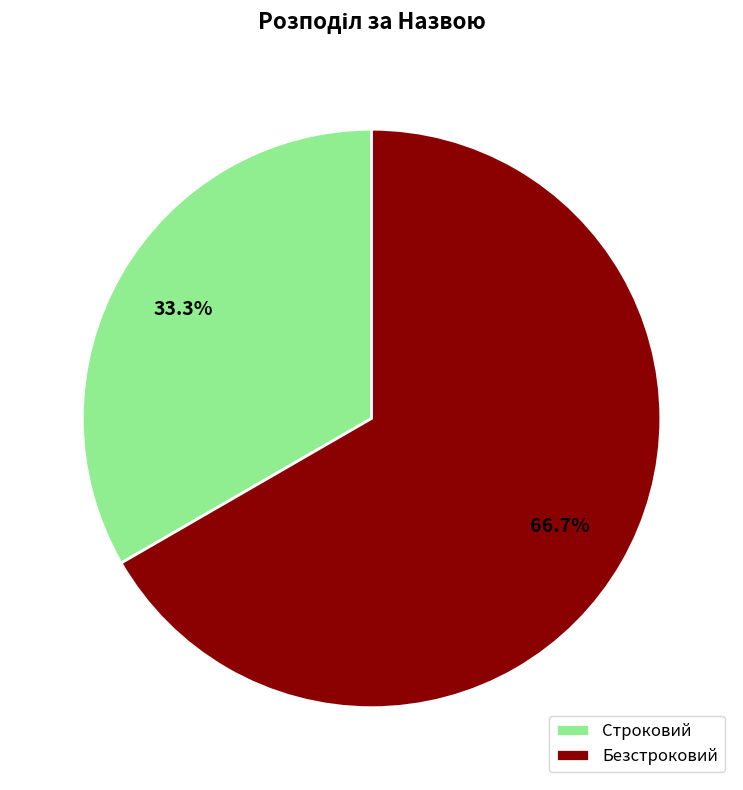

Between Безстроковий and Строковий, which is larger?

Безстроковий